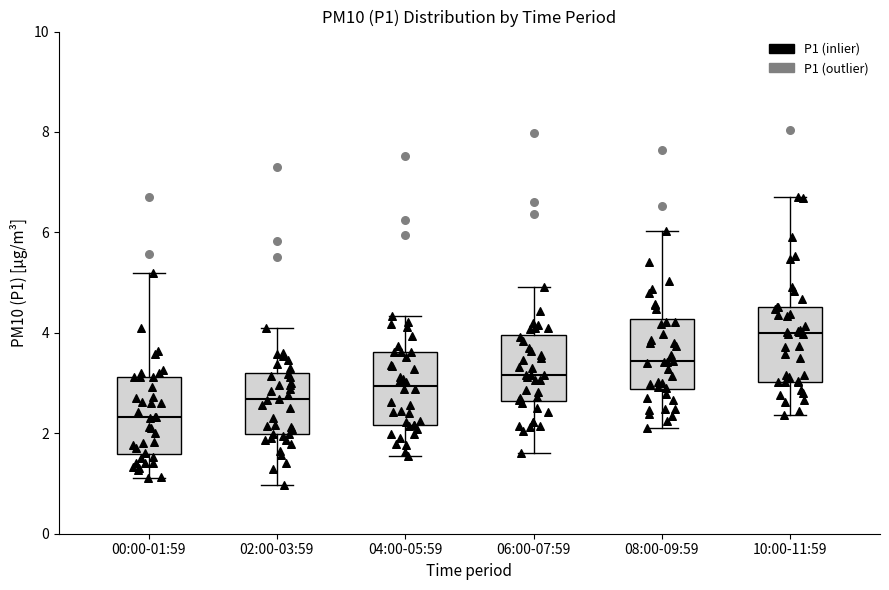

Reading left to right, transcribe this box plot: for each box, give where its median line is, the range the box spans, and where its two whiskers end, as read against the y-axis. The values are not printed on the chart, so give them approximately, as read against the axis.

00:00-01:59: median 2.4, box 1.6 to 3.2, whiskers 1.2 to 5.2
02:00-03:59: median 2.6, box 2.0 to 3.2, whiskers 1.0 to 4.0
04:00-05:59: median 3.0, box 2.2 to 3.6, whiskers 1.6 to 4.4
06:00-07:59: median 3.2, box 2.6 to 4.0, whiskers 1.6 to 5.0
08:00-09:59: median 3.4, box 2.8 to 4.2, whiskers 2.2 to 6.0
10:00-11:59: median 4.0, box 3.0 to 4.6, whiskers 2.4 to 6.8